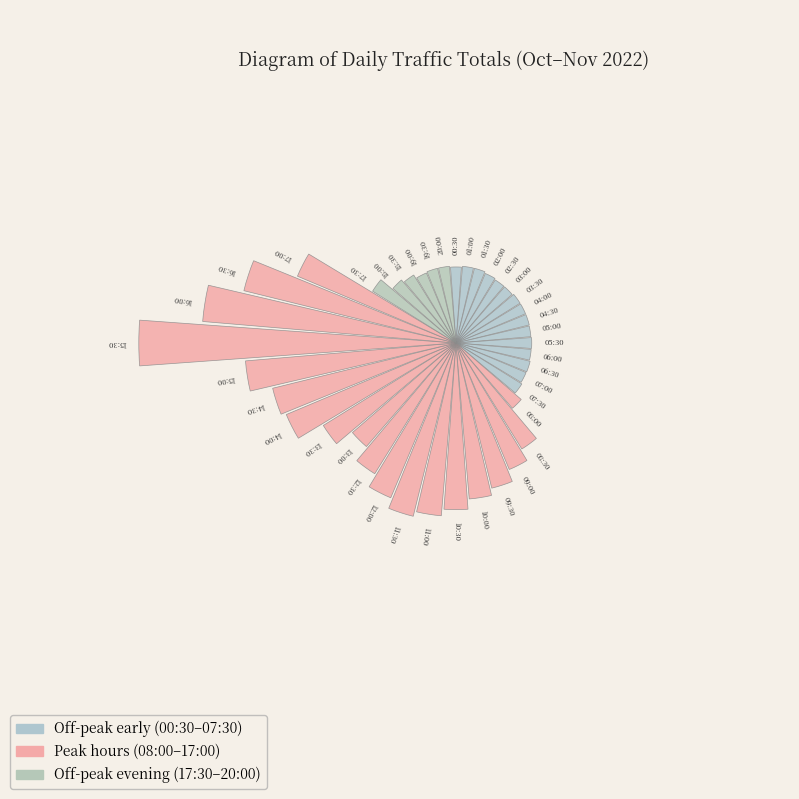

Does 14:00 account for over 50% of the chart?

No